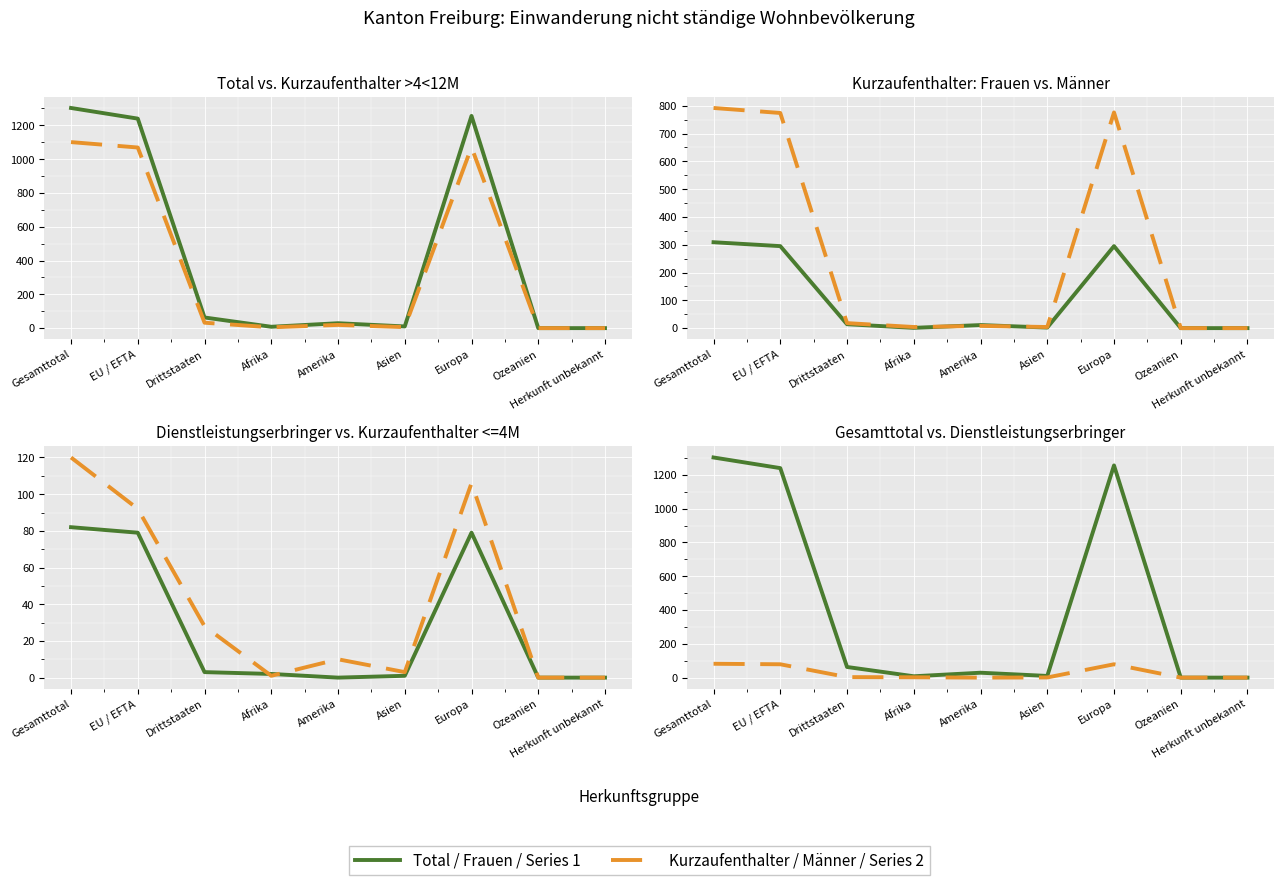

What is the difference between the Kurzaufenthalter <=4M Total (col_10) values at Gesamttotal and Herkunft unbekannt?

120